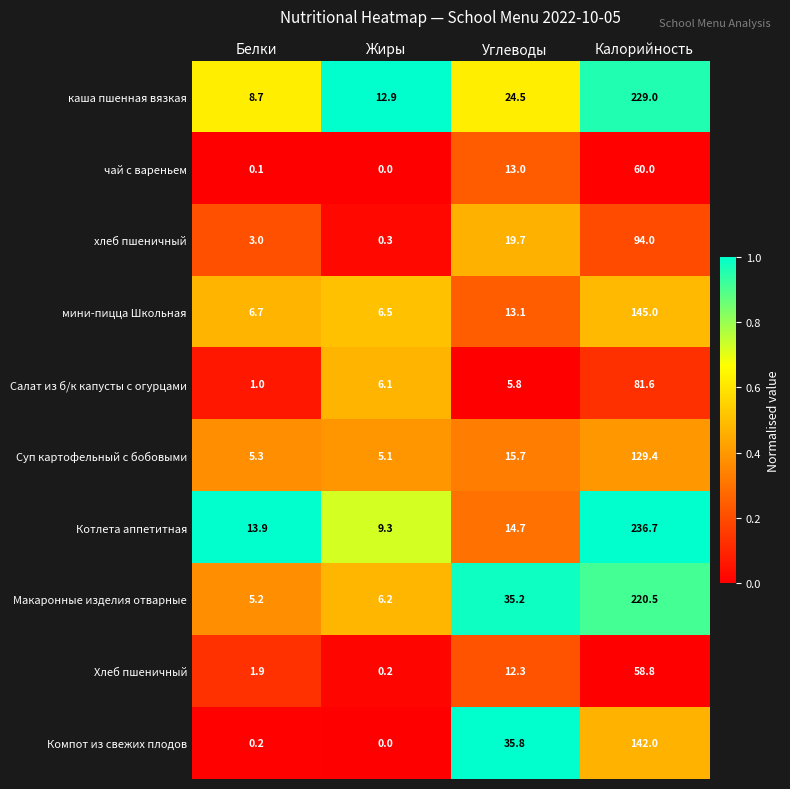

Count the number of categories in the chart.

4